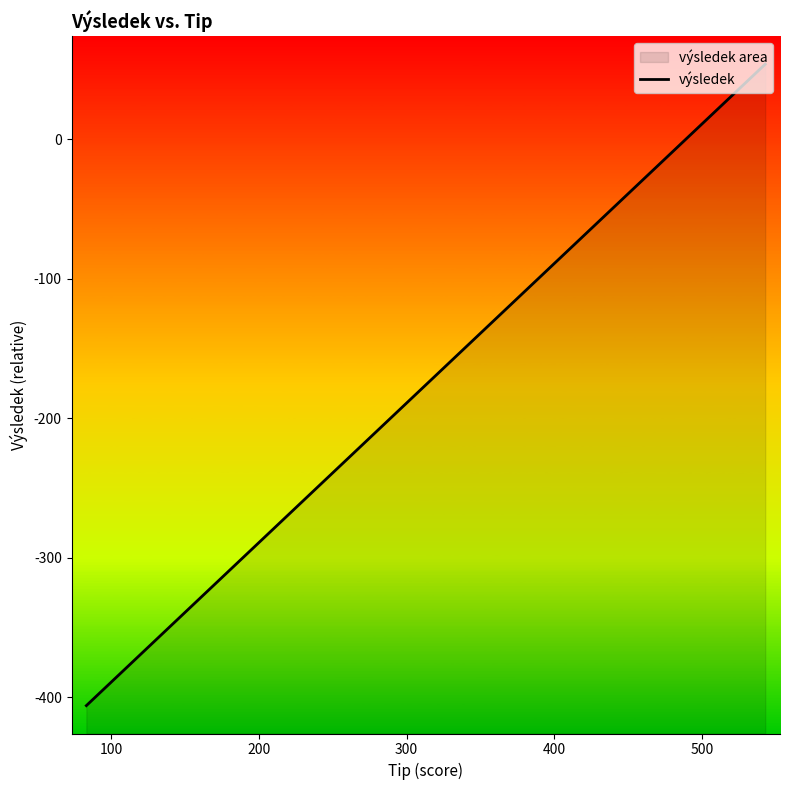

What is the maximum value shown in the chart?

54